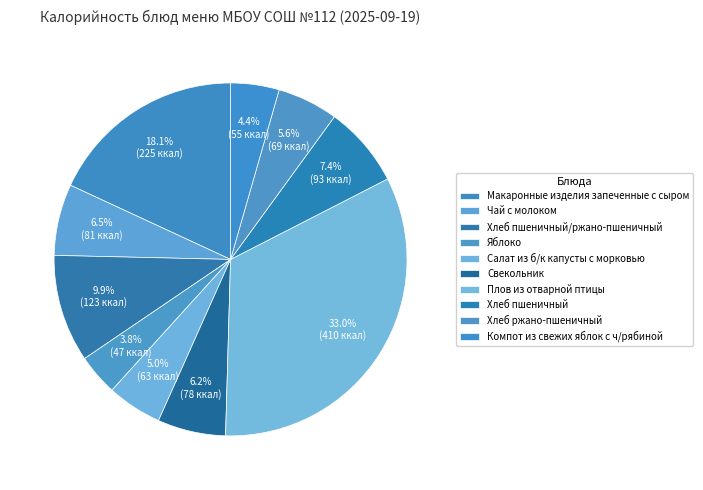

Count the number of slices in the pie.

10